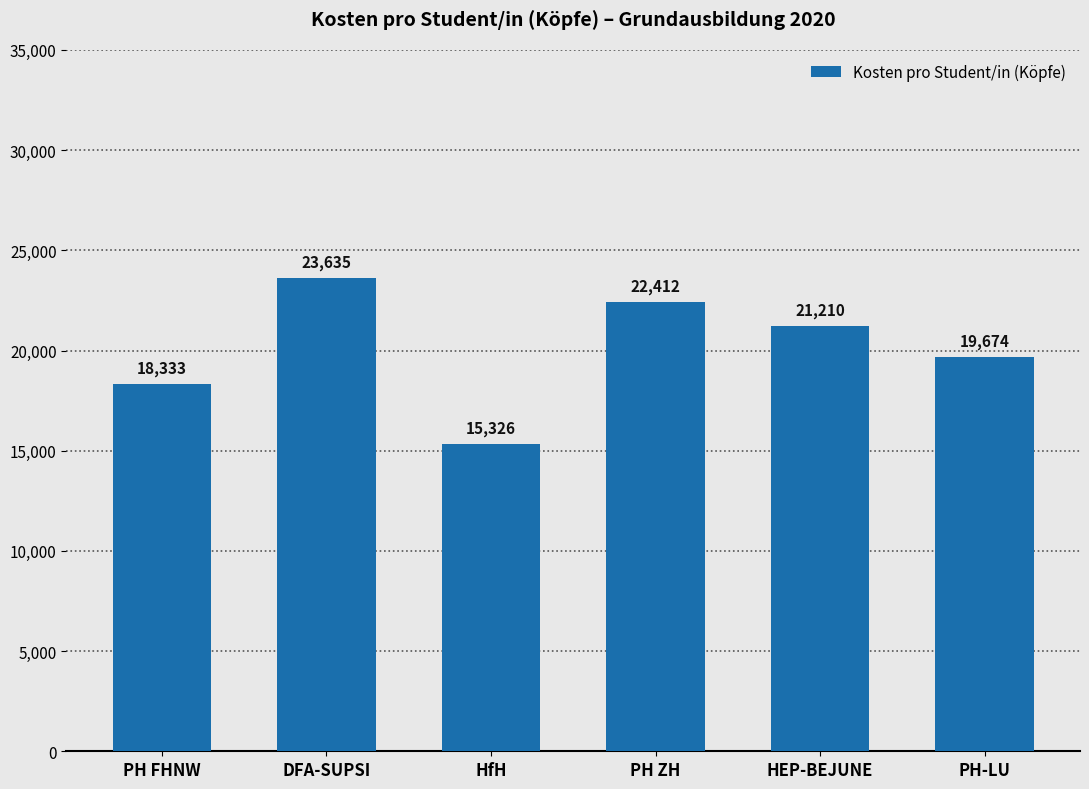

What is the smallest value displayed?

15326.1